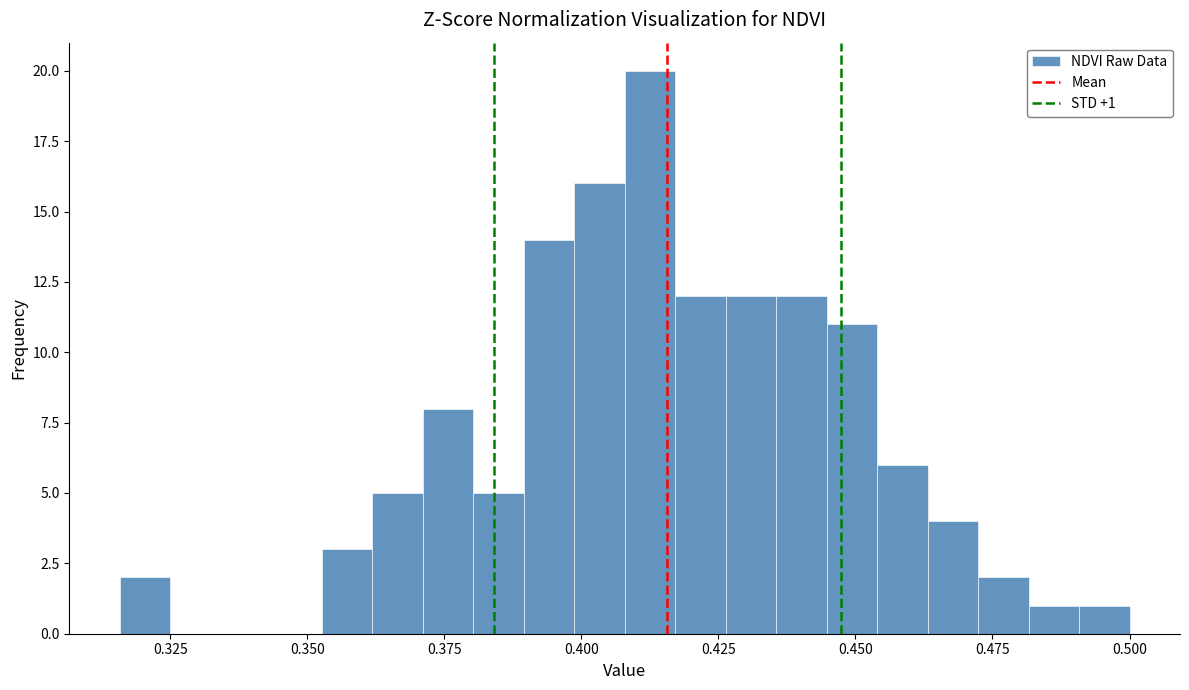

Read against the x-axis, roughly where is the centre of the tallest bar?

0.415